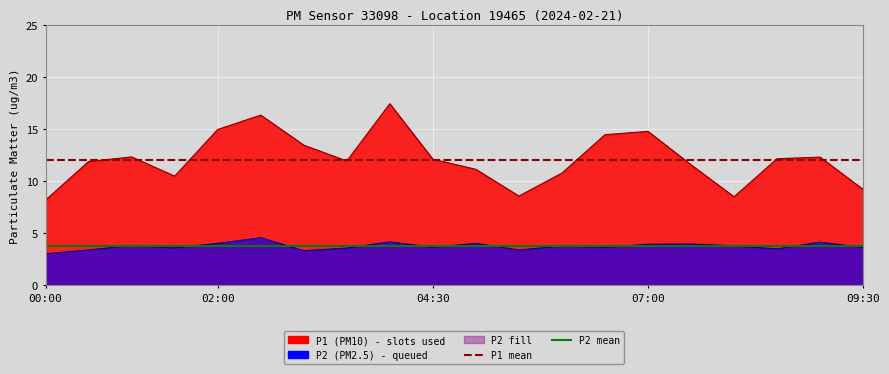

What is the difference between the second highest and second lowest values in the P2 line series?

0.8